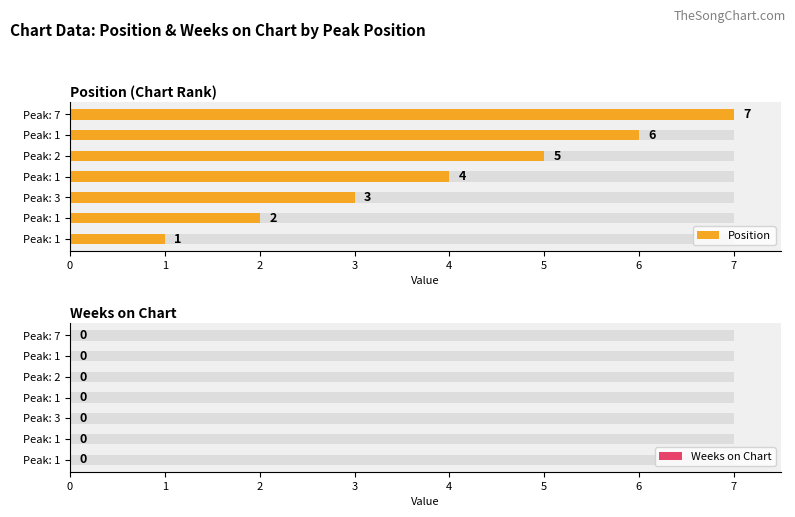

What is the difference between the highest and lowest values at 6?

6.5